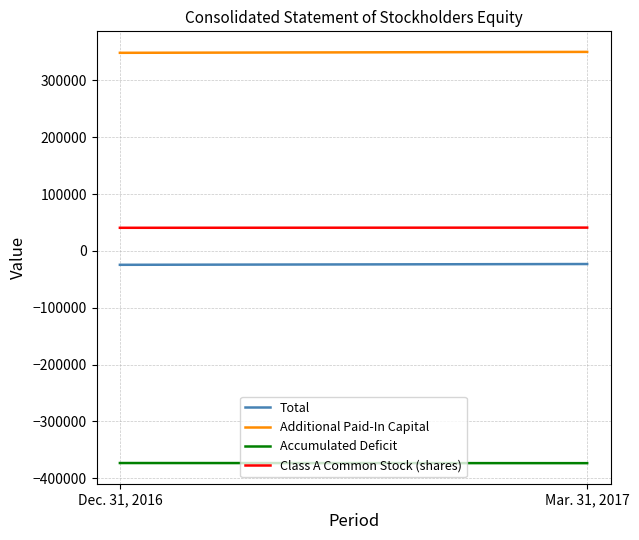

How many distinct data groups are displayed?

4